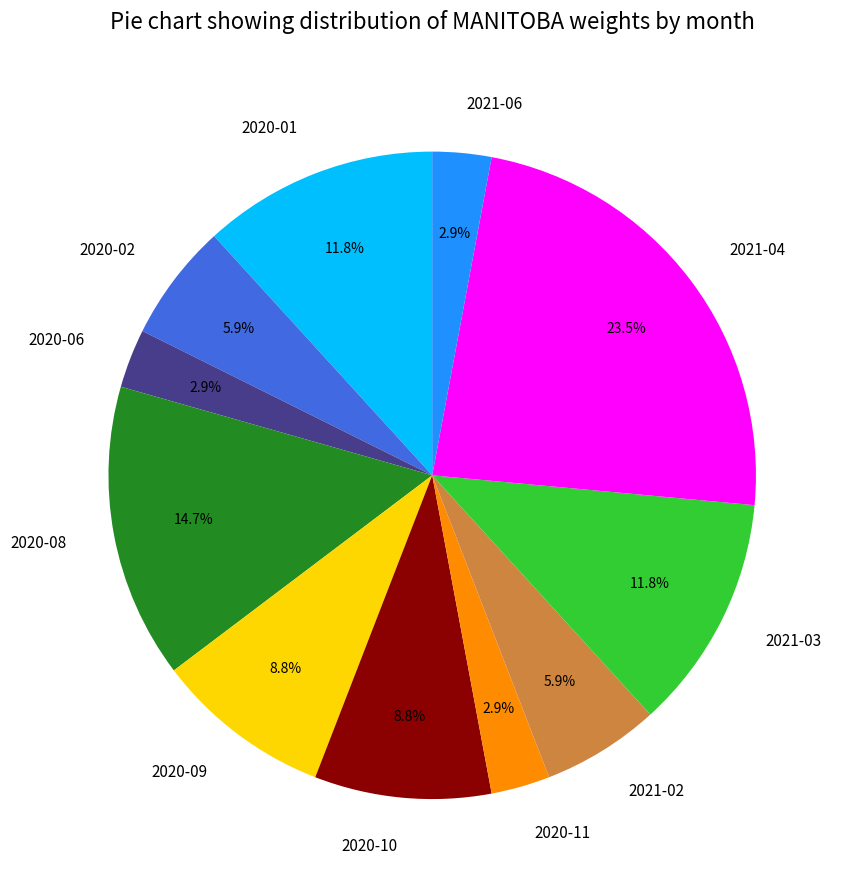

True or false: 2020-08 accounts for 2% of the total.

False